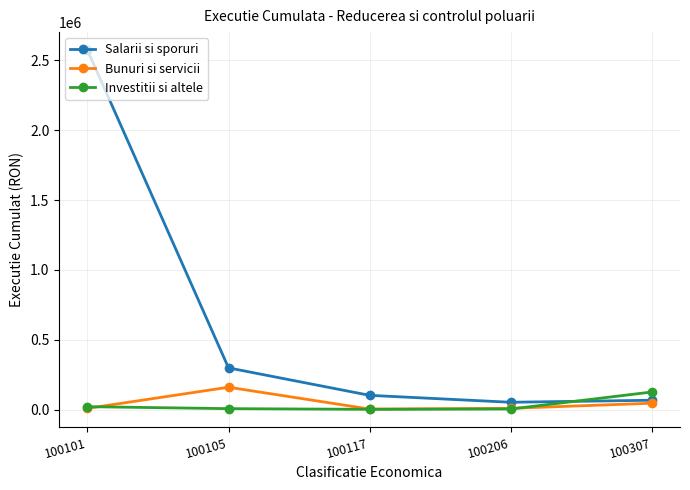

The Salarii si sporuri series shows 2574520.0 at 100101. True or false?

True